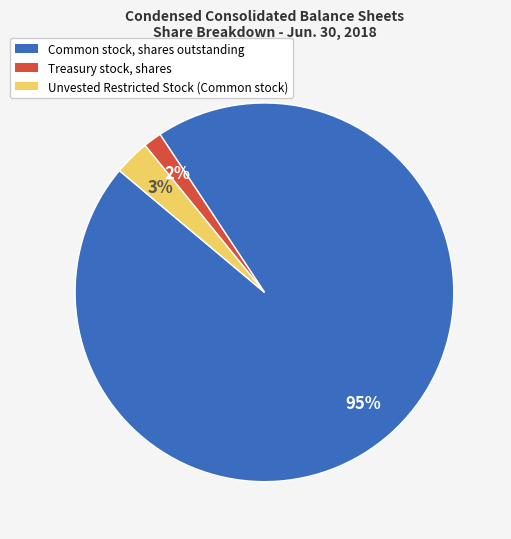

To the nearest percent, what is the combined percentage of Treasury stock, shares and Common stock, shares outstanding?

97%